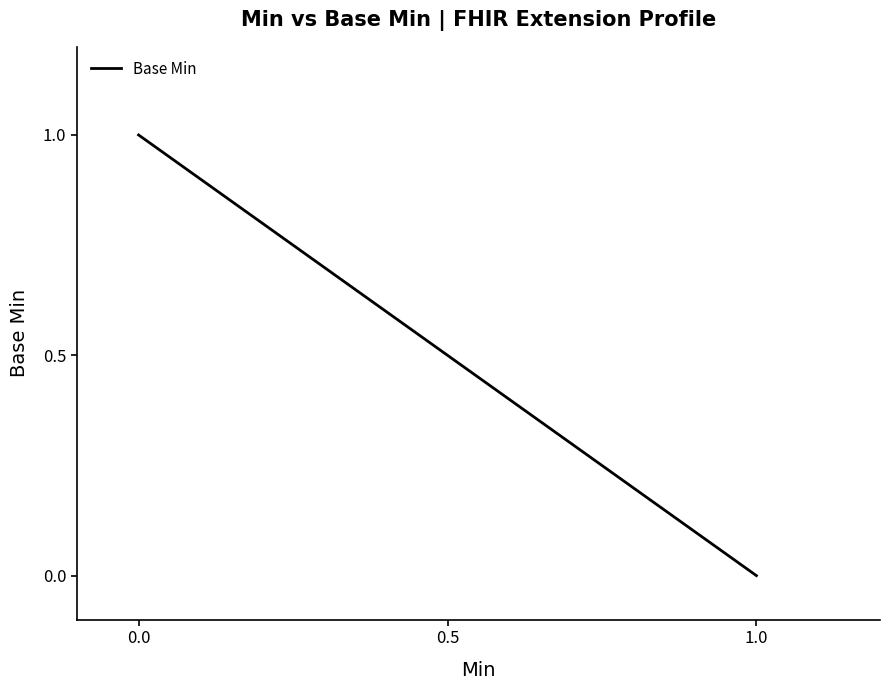

Is this an area chart (filled region under the line)?

No